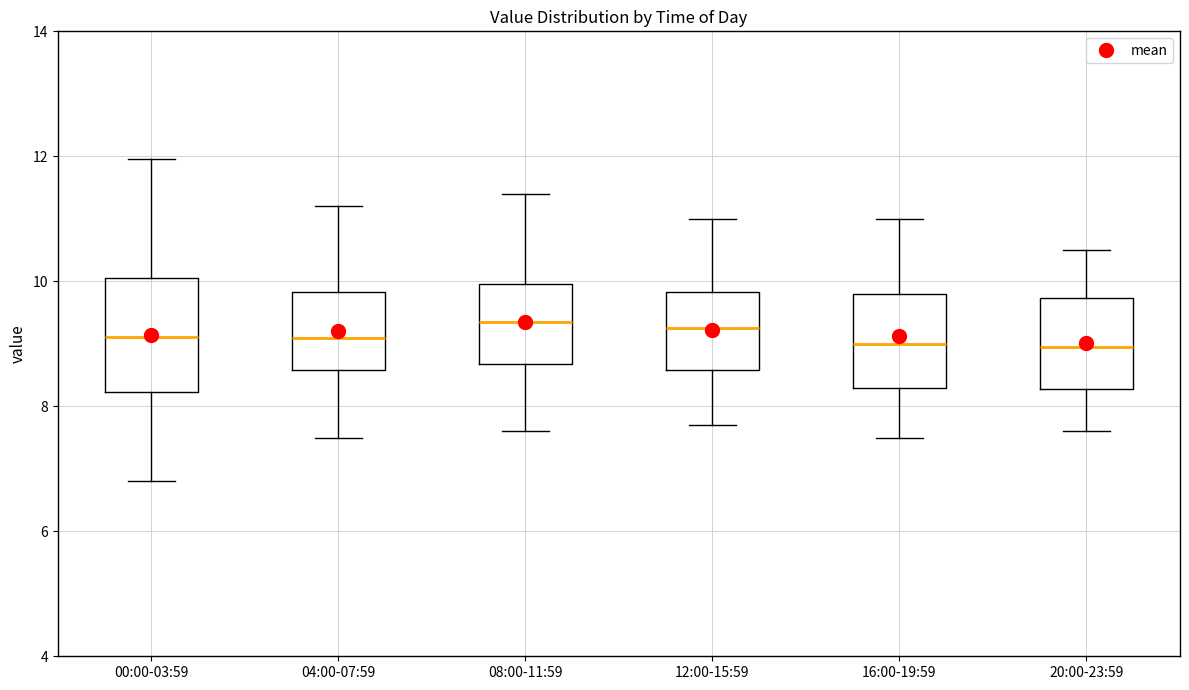

Where does the median line of the box for 04:00-07:59 sit on the y-axis? The values are not printed on the chart, so give them approximately, as read against the axis.

9.2